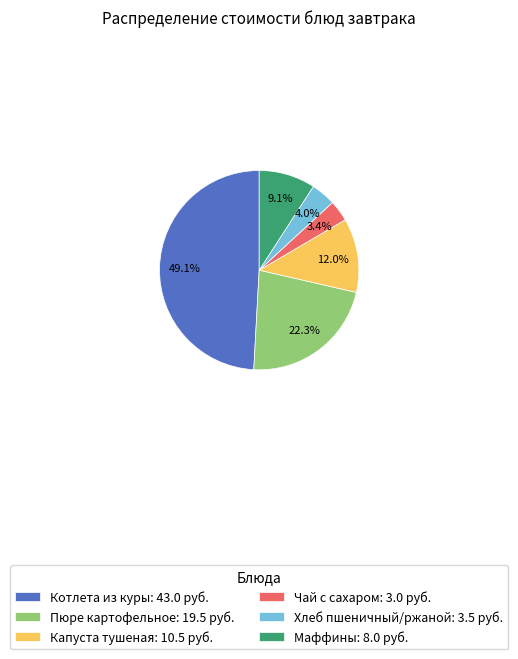

Which has a higher value, Хлеб пшеничный/ржаной or Капуста тушеная?

Капуста тушеная